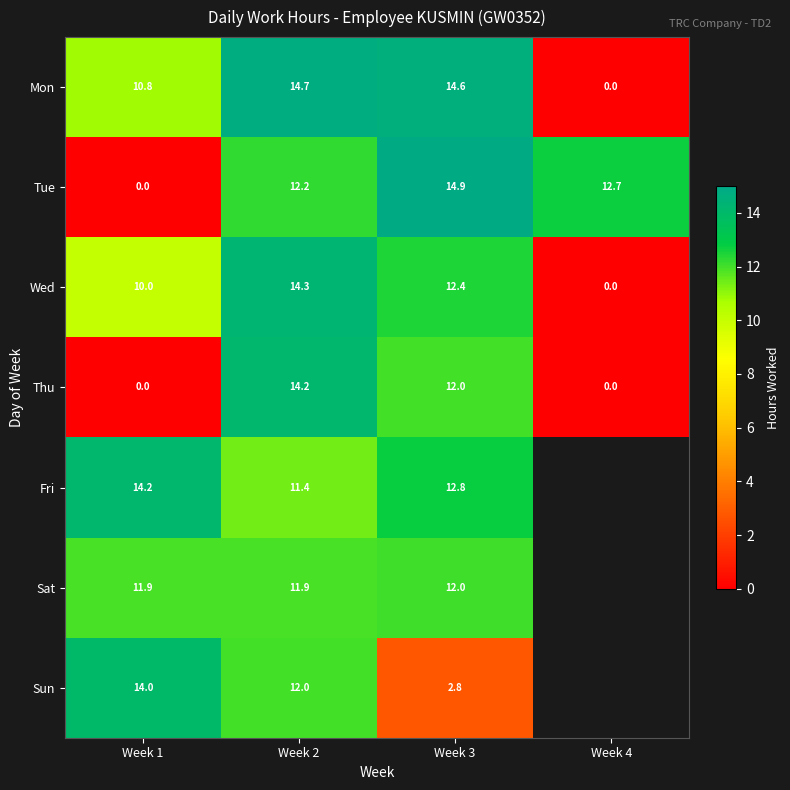

List the labels in order of Wed value, largest first.

Week 2, Week 3, Week 1, Week 4